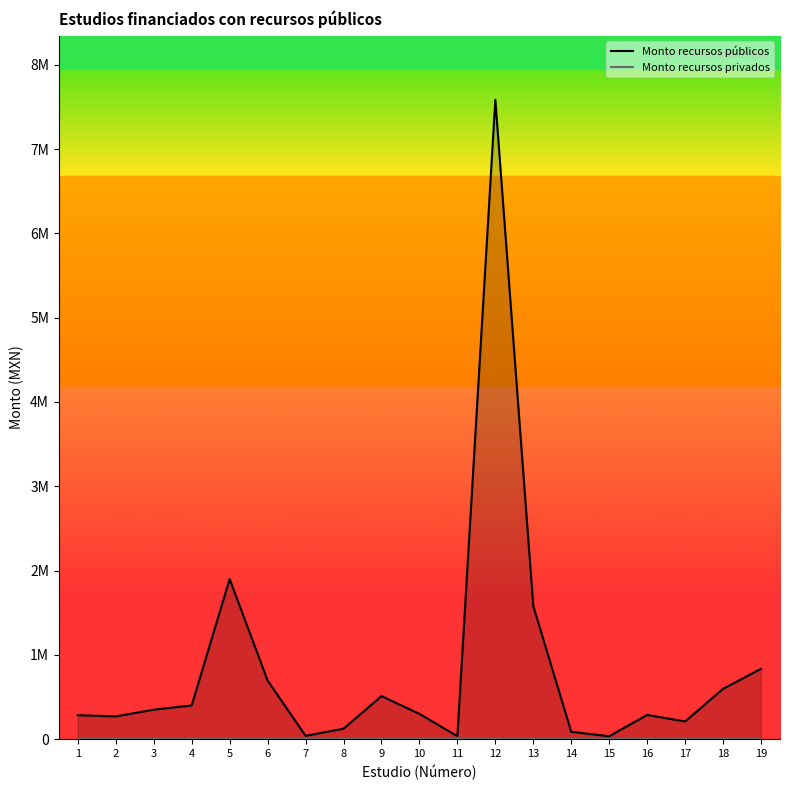

Does the chart display data point markers on the line(s)?

No